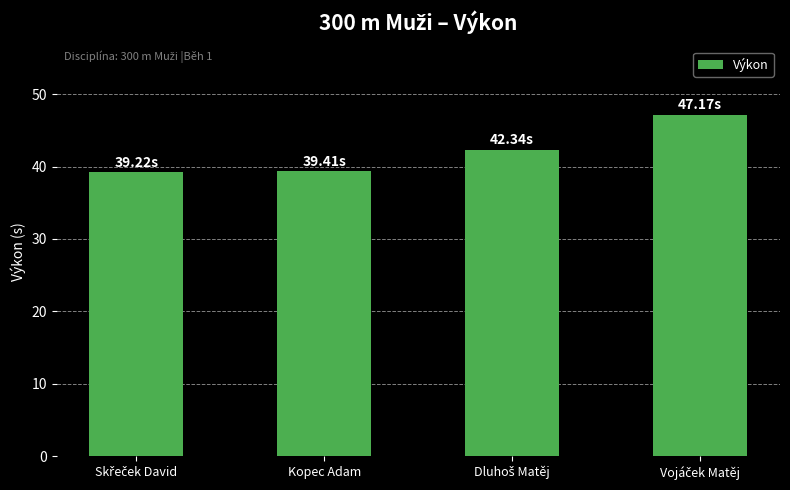

What is the average value?

42.0